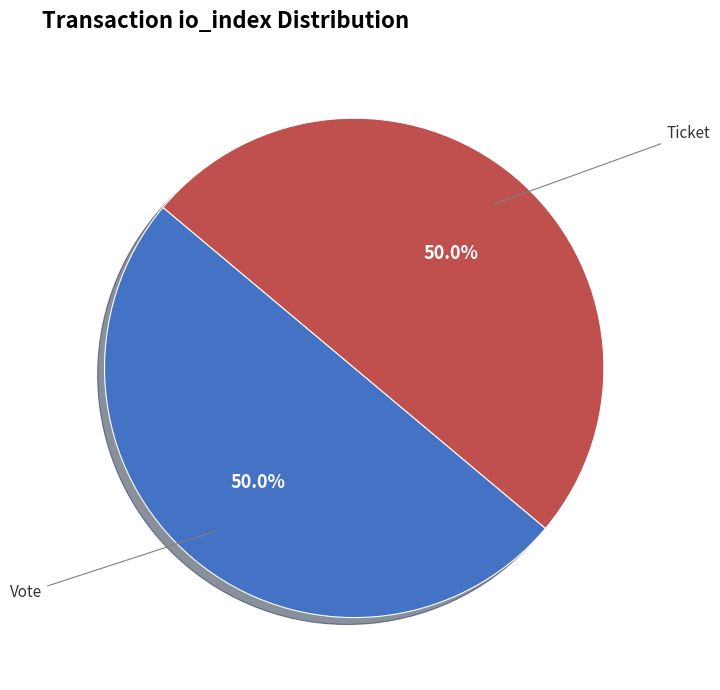

What is the ratio of the value at Ticket to the value at Vote?

1.0